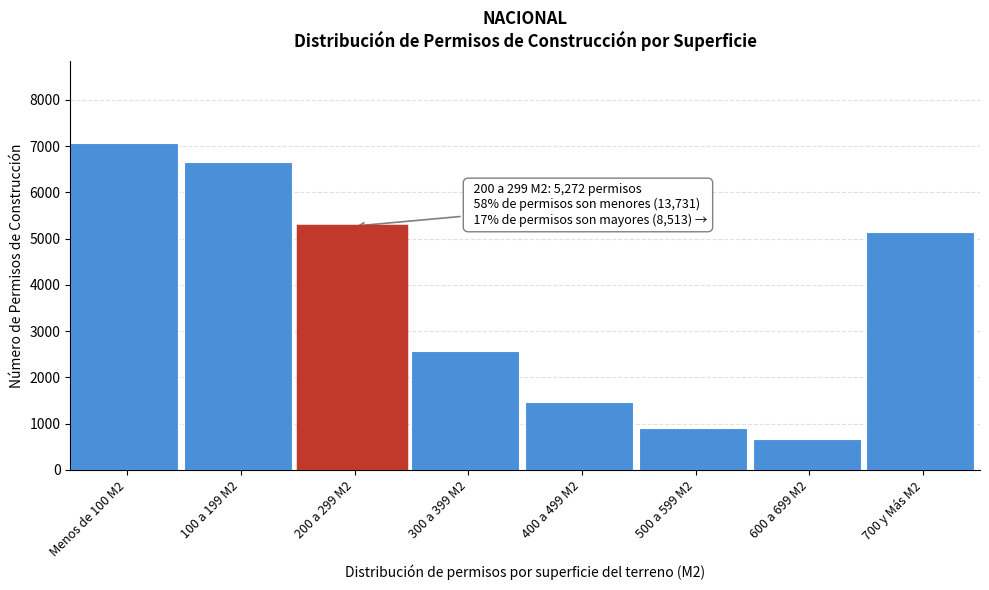

Reading left to right, list all the values displayed in this chart.

Menos de 100 M2=7068	100 a 199 M2=6663	200 a 299 M2=5272	300 a 399 M2=2579	400 a 499 M2=1466	500 a 599 M2=913	600 a 699 M2=670	700 y Más M2=5154